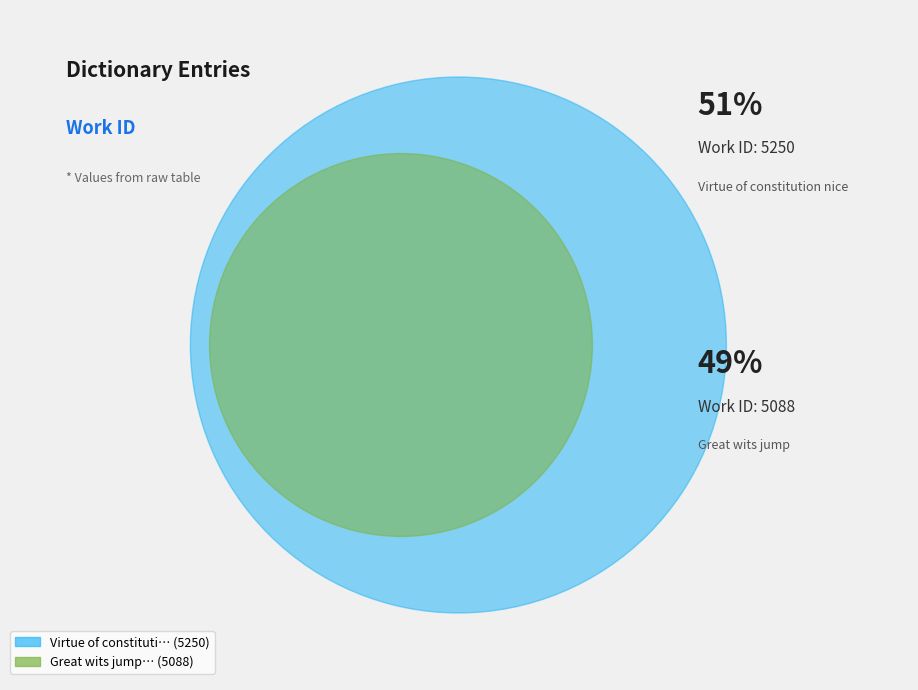

Does Great wits jump account for over 50% of the chart?

No